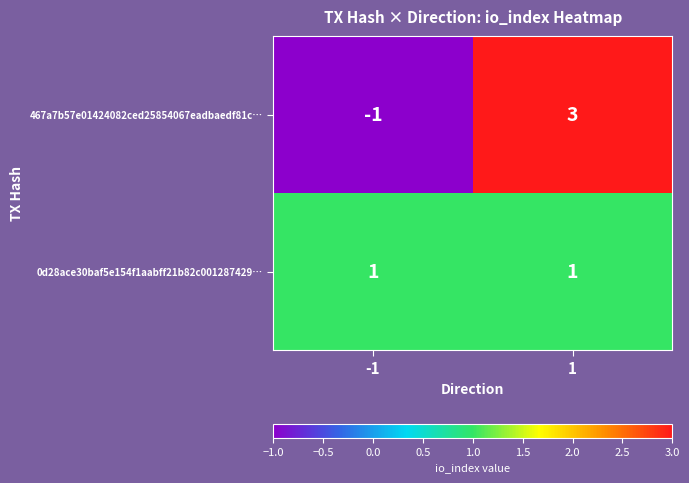

Rank the series by their maximum value, from lowest to highest.

0d28ace30baf5e154f1aabff21b82c001287429…, 467a7b57e01424082ced25854067eadbaedf81c…